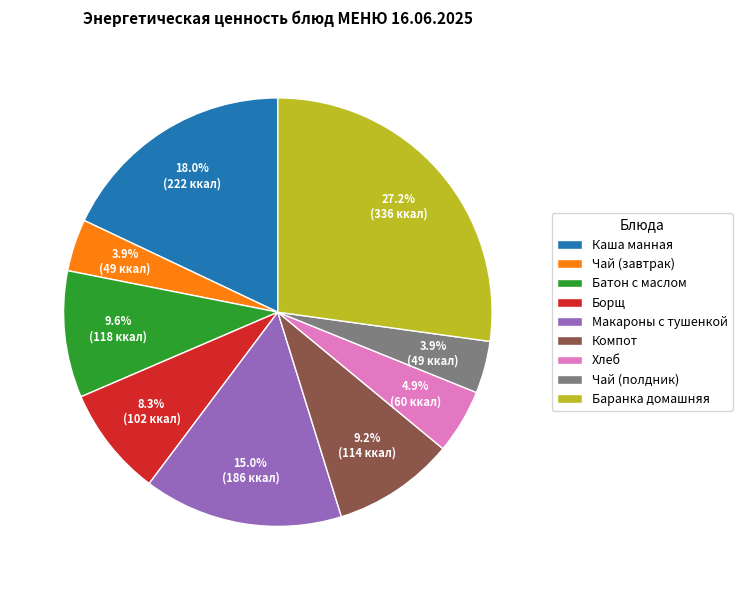

Does Баранка домашняя represent more than half of the total?

No